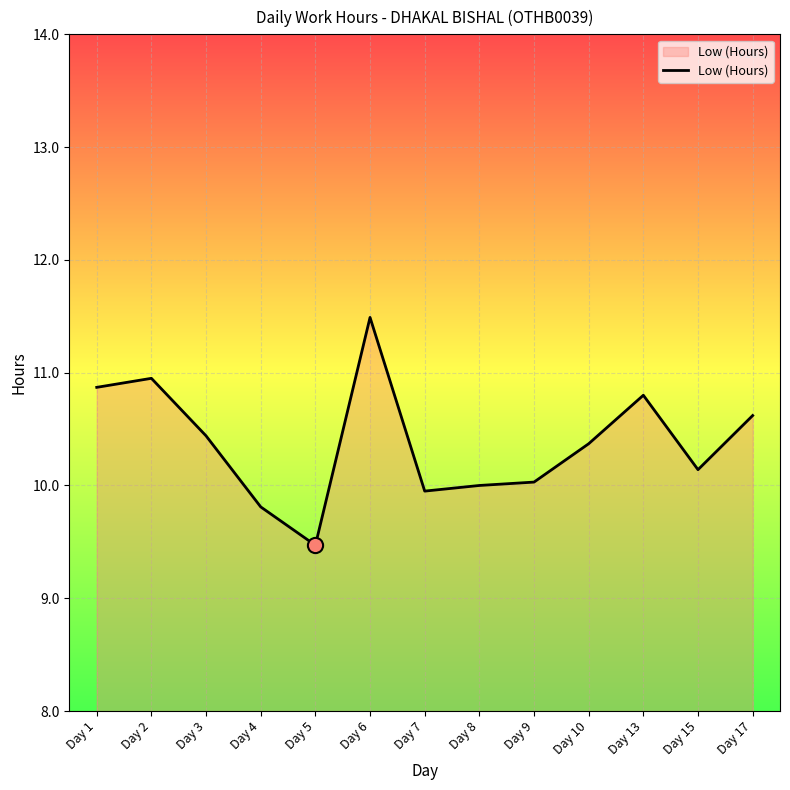

Between Day 5 and Day 1, which is larger?

Day 1